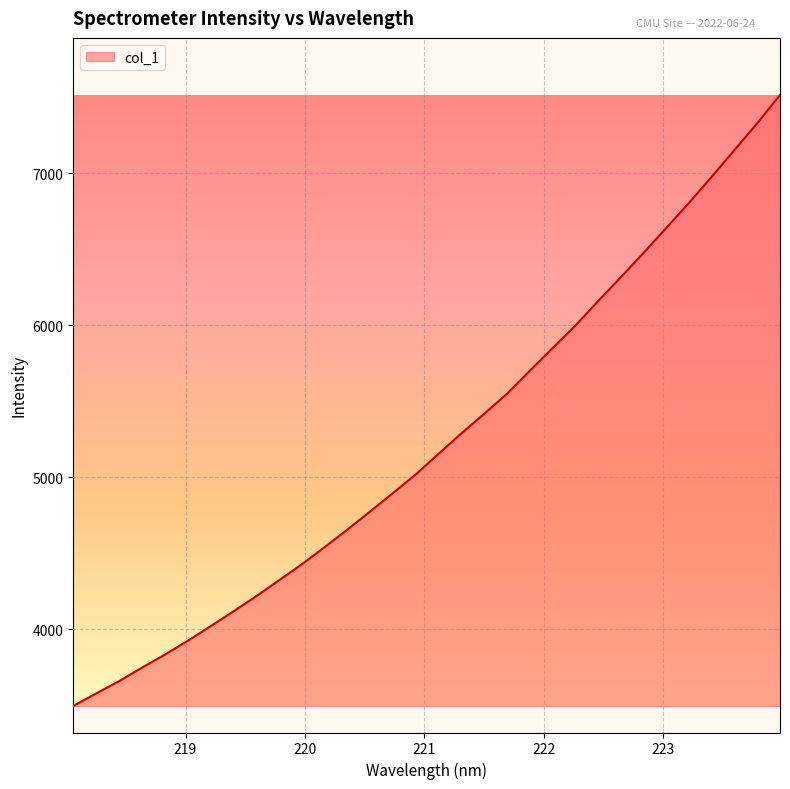

What is the minimum value shown in the chart?

3495.1